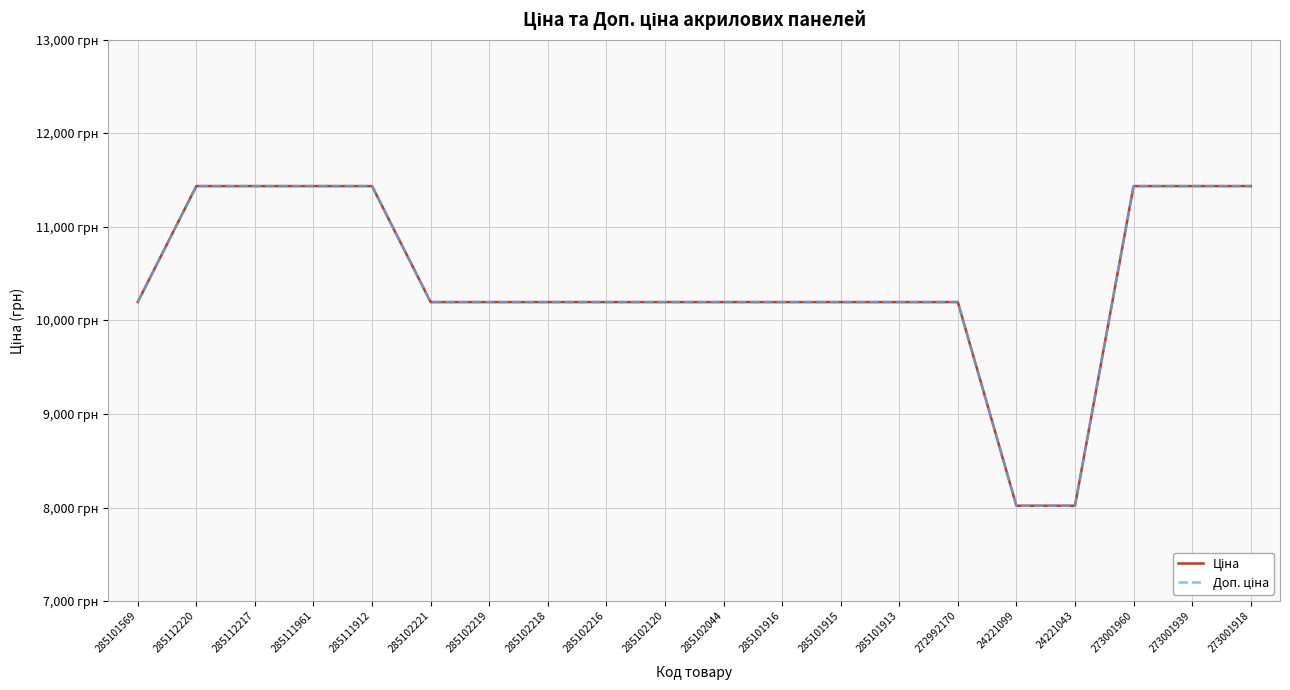

The value of Доп. ціна at 273001918 is 11436.8. True or false?

True